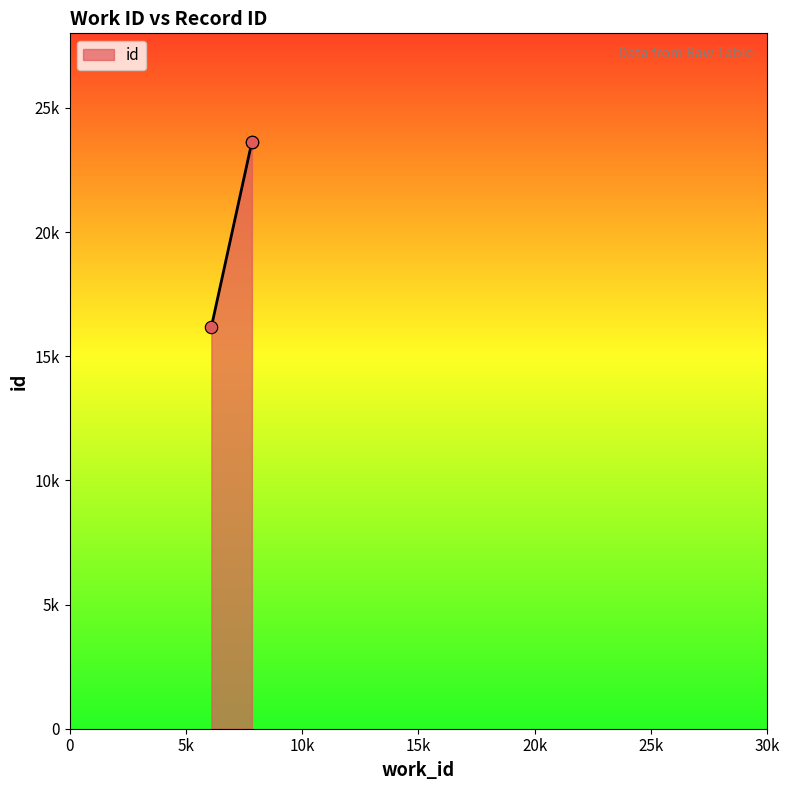

Which has a higher value, 7837_a or 6094?

7837_a